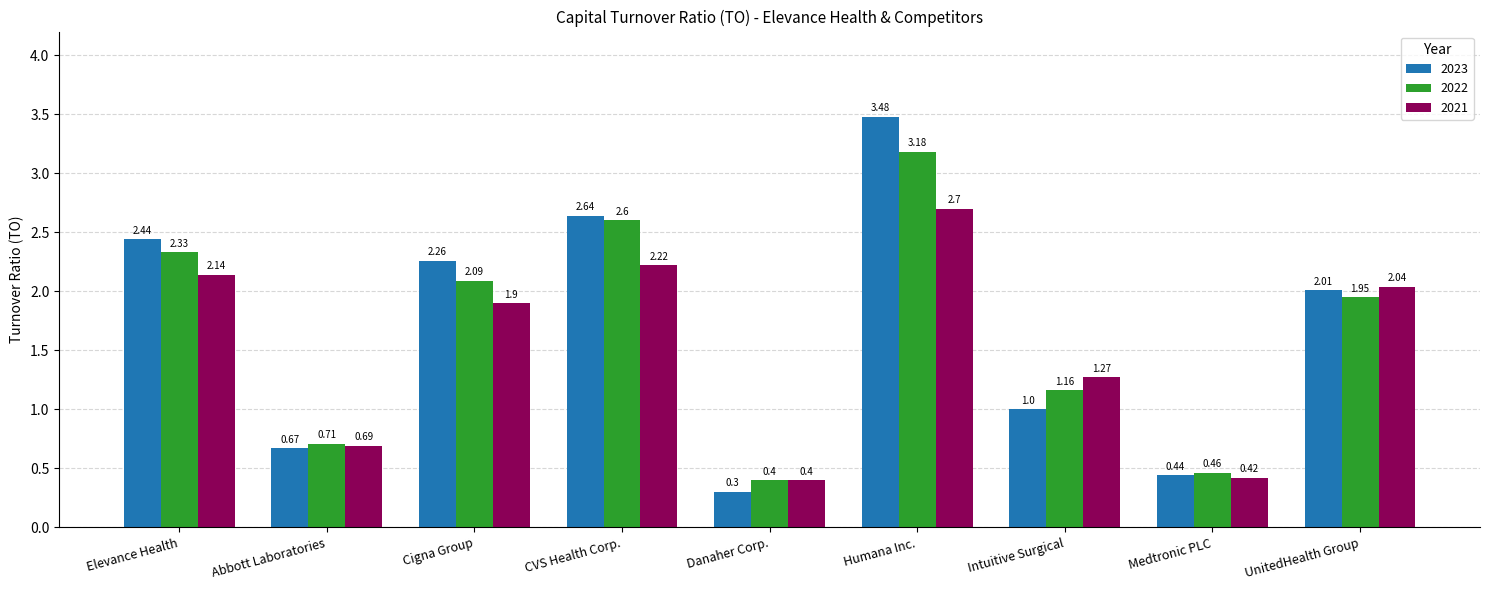

What is the difference between the highest and lowest values at Humana Inc.?

0.8